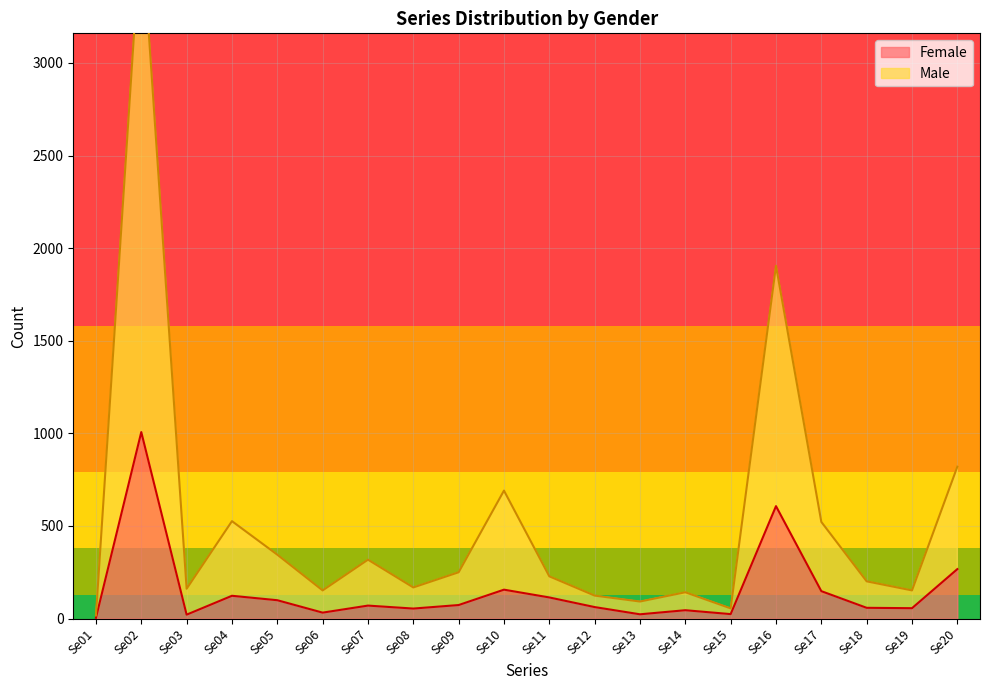

Count the number of categories in the chart.

20